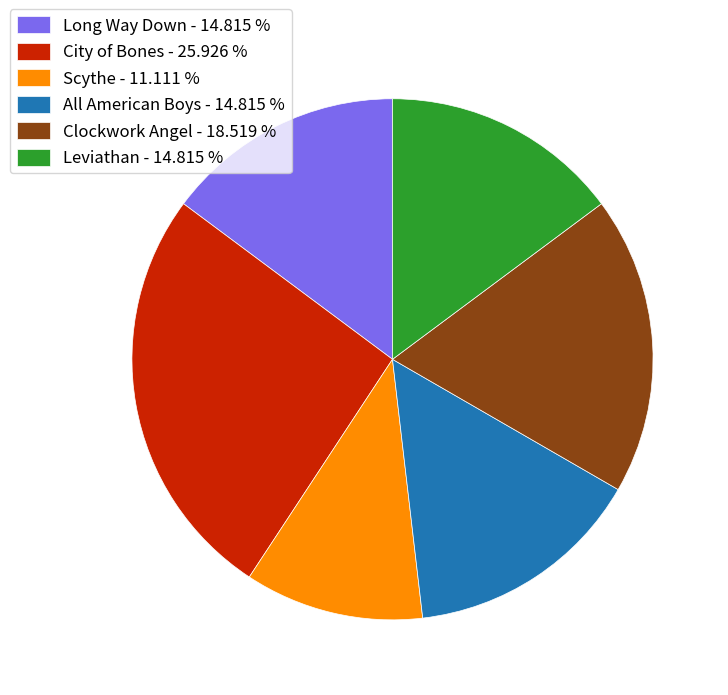

Does Scythe represent more than half of the total?

No